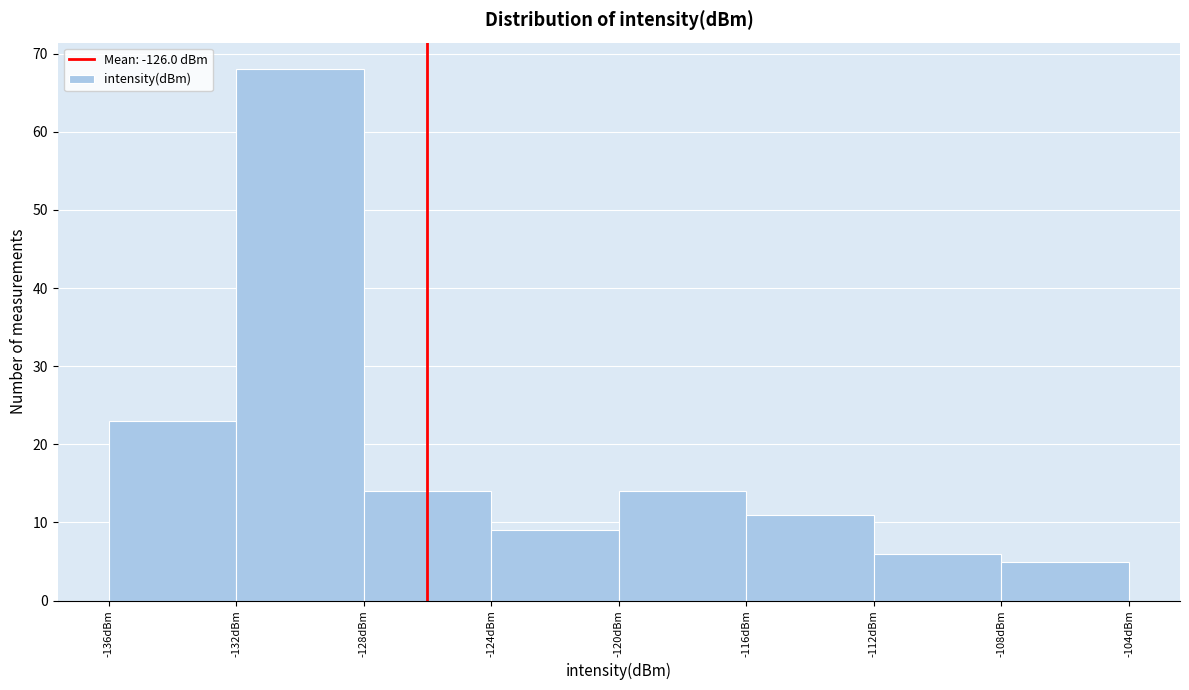

Reading left to right, list every bar in this chart as the range it spans on the x-axis followed by its height. The values are not printed on the chart, so give them approximately, as read against the axis.

-136 to -132: 23
-132 to -128: 68
-128 to -124: 14
-124 to -120: 9
-120 to -116: 14
-116 to -112: 11
-112 to -108: 6
-108 to -104: 5